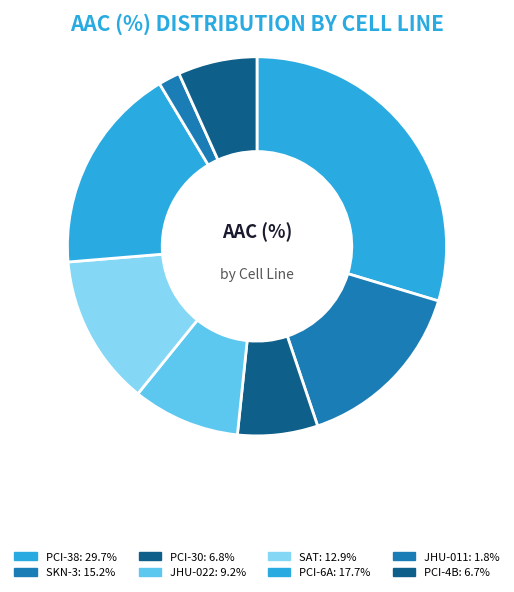

Is there a majority slice in this chart?

No